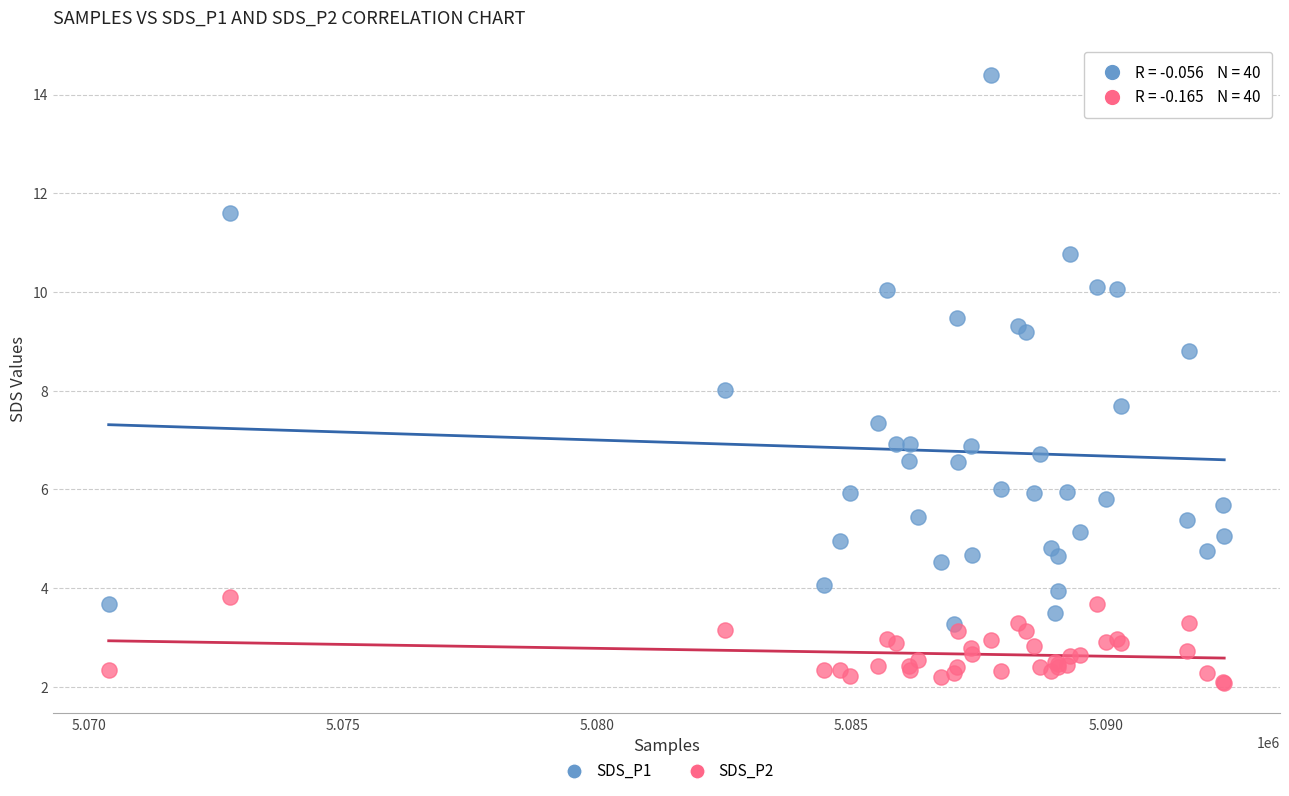

Which series has the widest spread of Y values?

SDS_P1